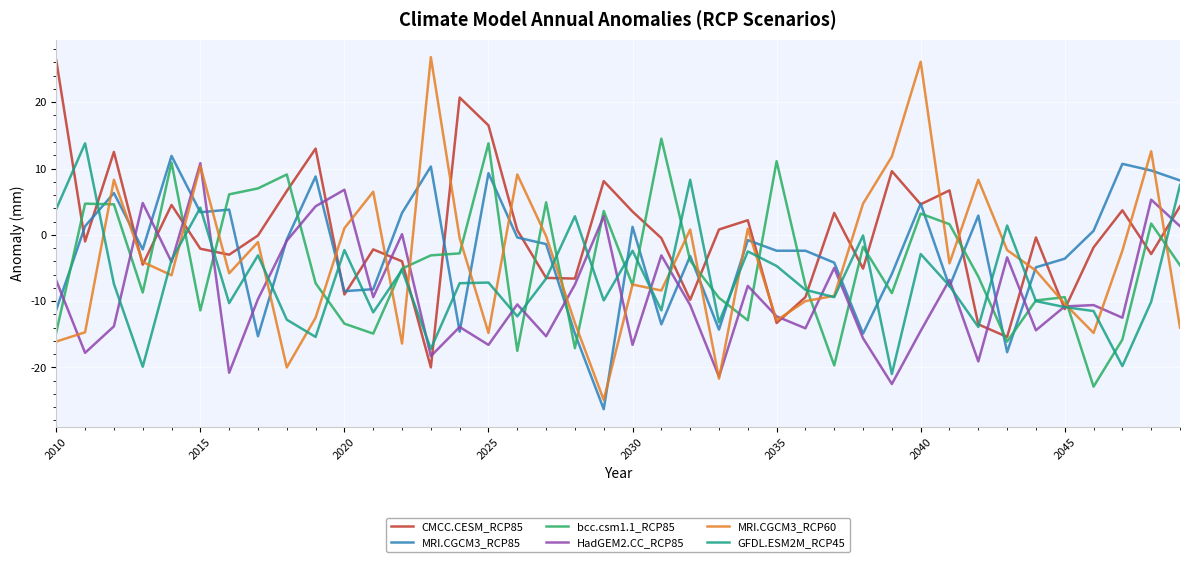

Which series has the largest total across all categories?

CMCC.CESM_RCP85